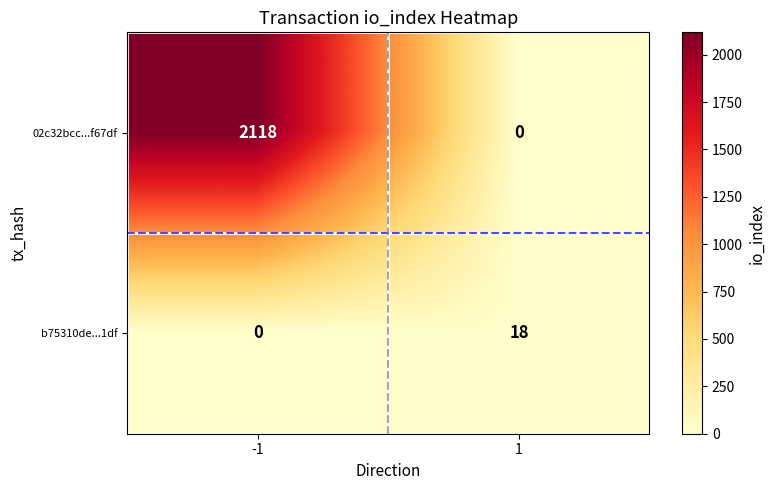

The 02c32bcc...f67df series shows 1432 at 1. True or false?

False